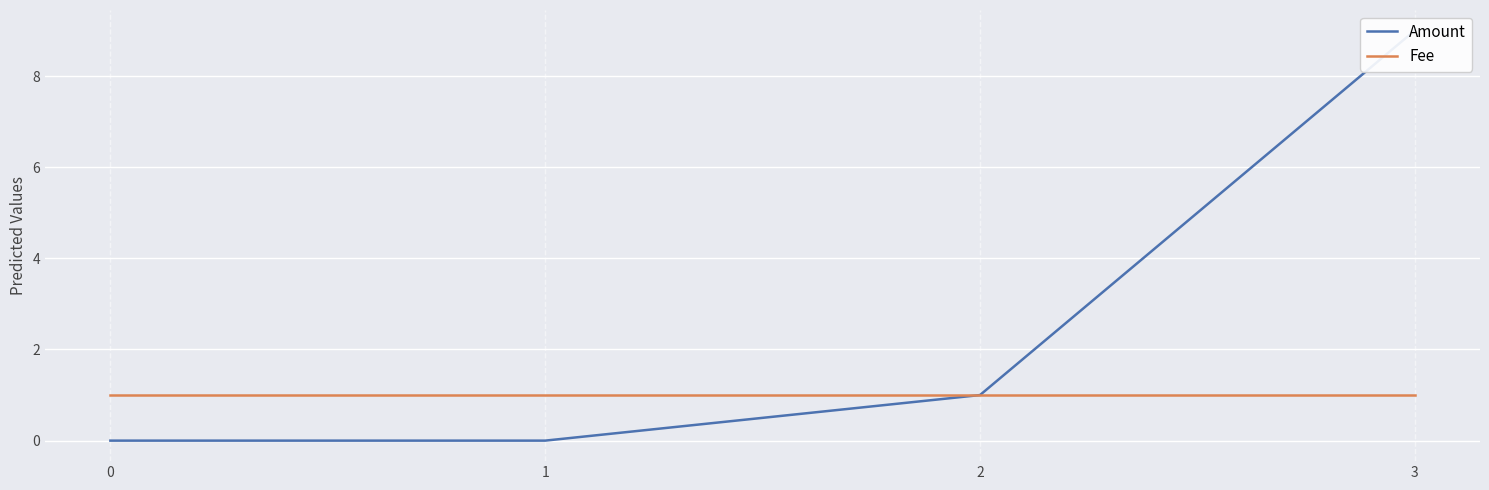

What is the average value of the Fee series?

1